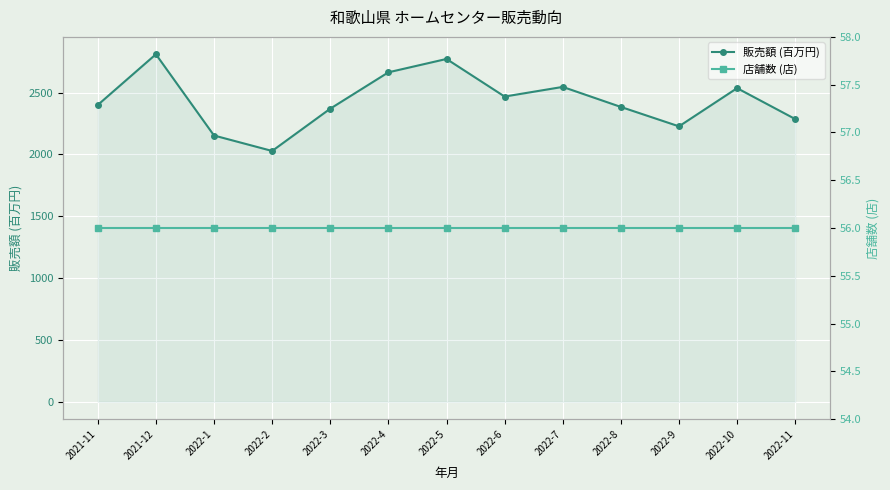

What is the smallest value displayed?

56